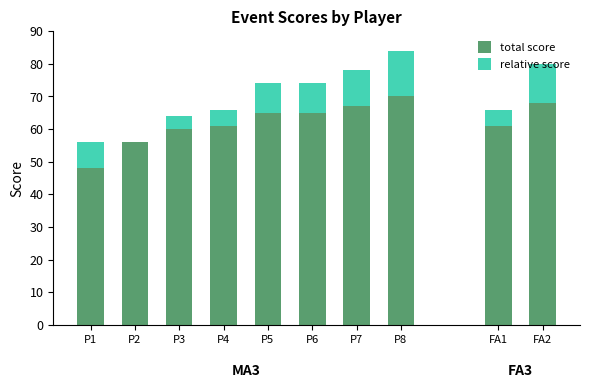

Is the value of relative_score at P4 greater than the value of total_score at P7?

No